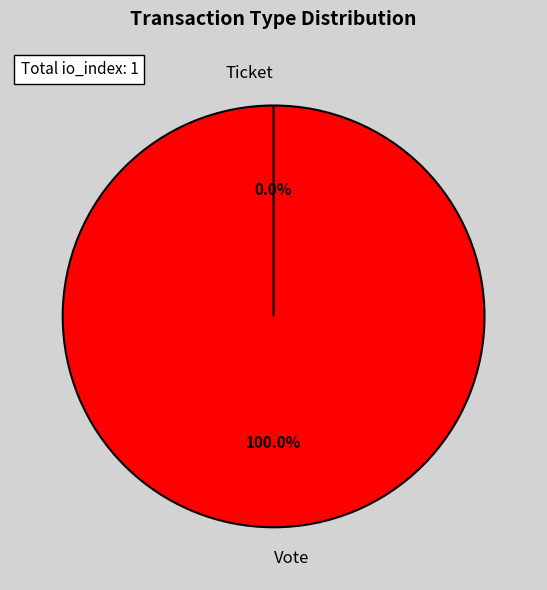

What percentage is NOT represented by Ticket?

100.0%